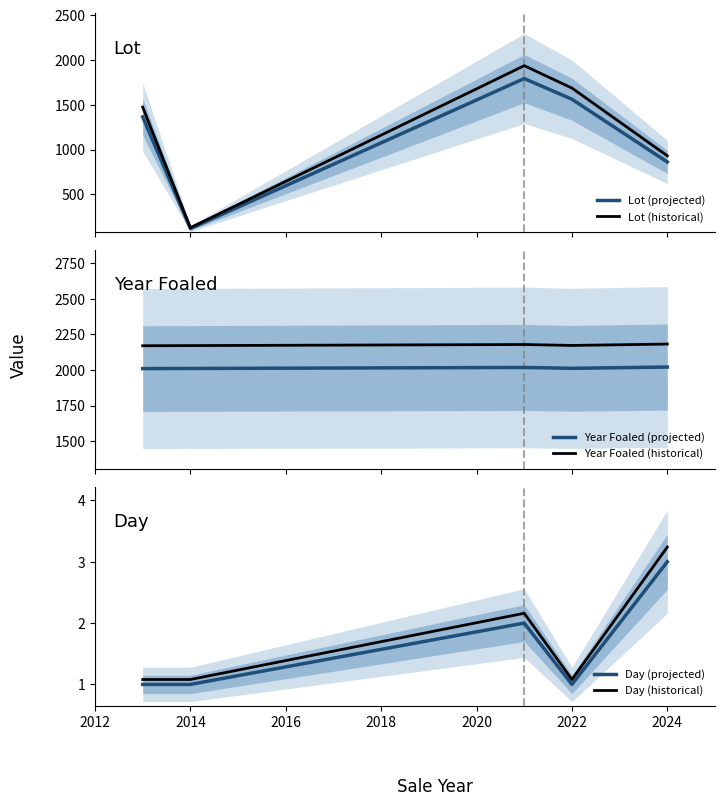

What is the lowest value of the Lot (projected) series?

119.0